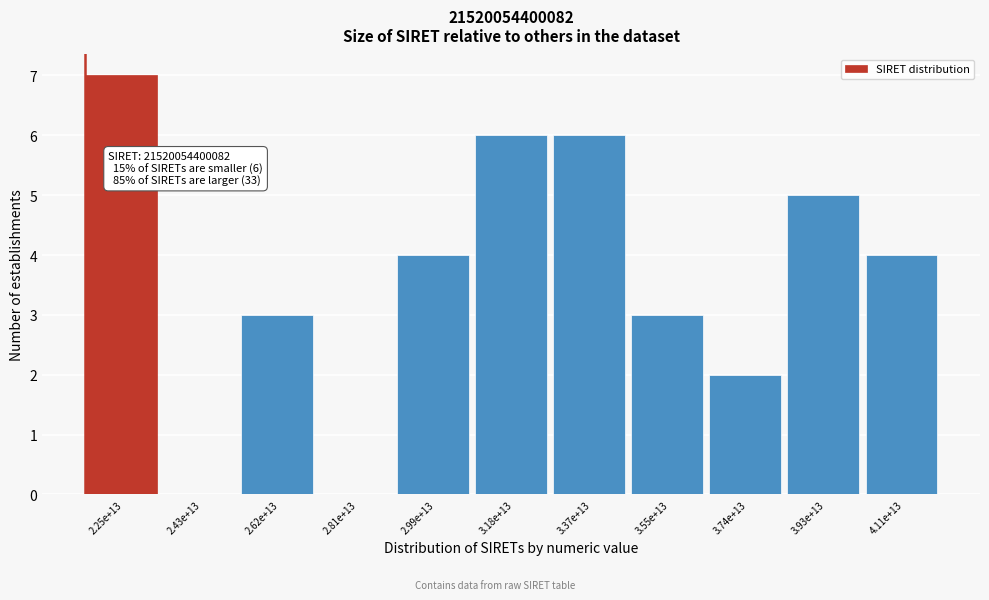

Reading left to right, extract all data points from this chart.

2.25e+13=7	2.43e+13=0	2.62e+13=3	2.81e+13=0	2.99e+13=4	3.18e+13=6	3.37e+13=6	3.55e+13=3	3.74e+13=2	3.93e+13=5	4.11e+13=4